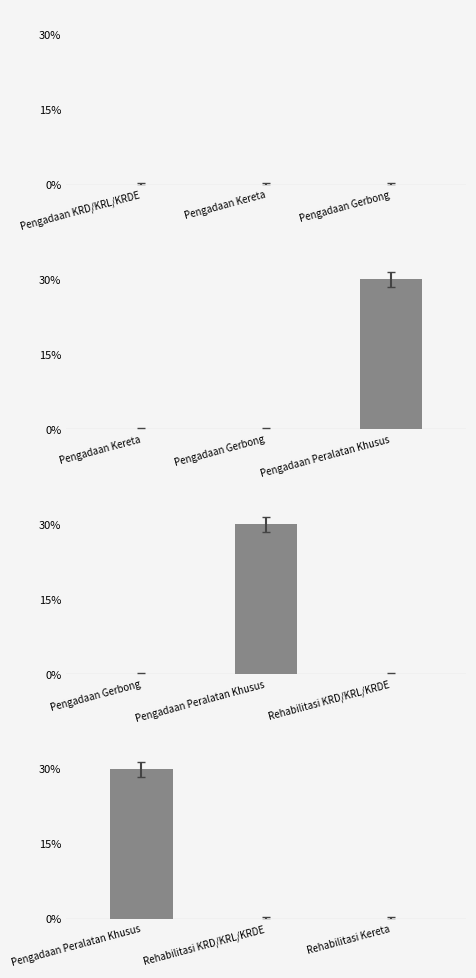

Between Rehabilitasi KRD/KRL/KRDE and Pengadaan Peralatan Khusus, which is larger?

Pengadaan Peralatan Khusus